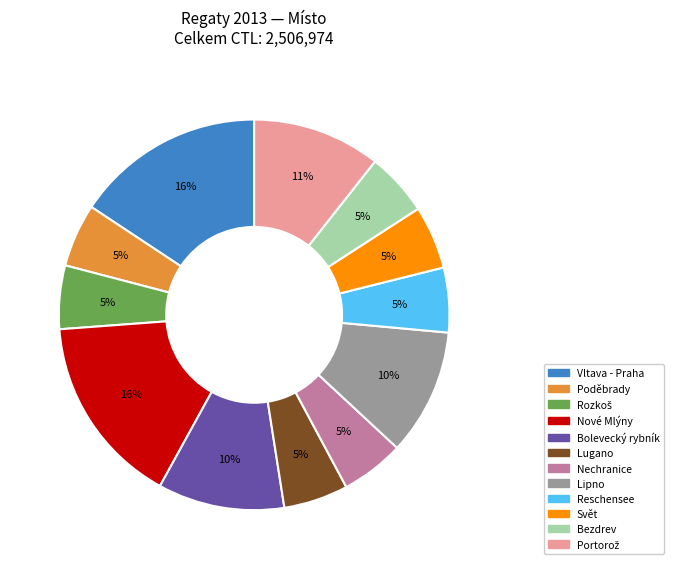

Does any single category account for the majority?

No